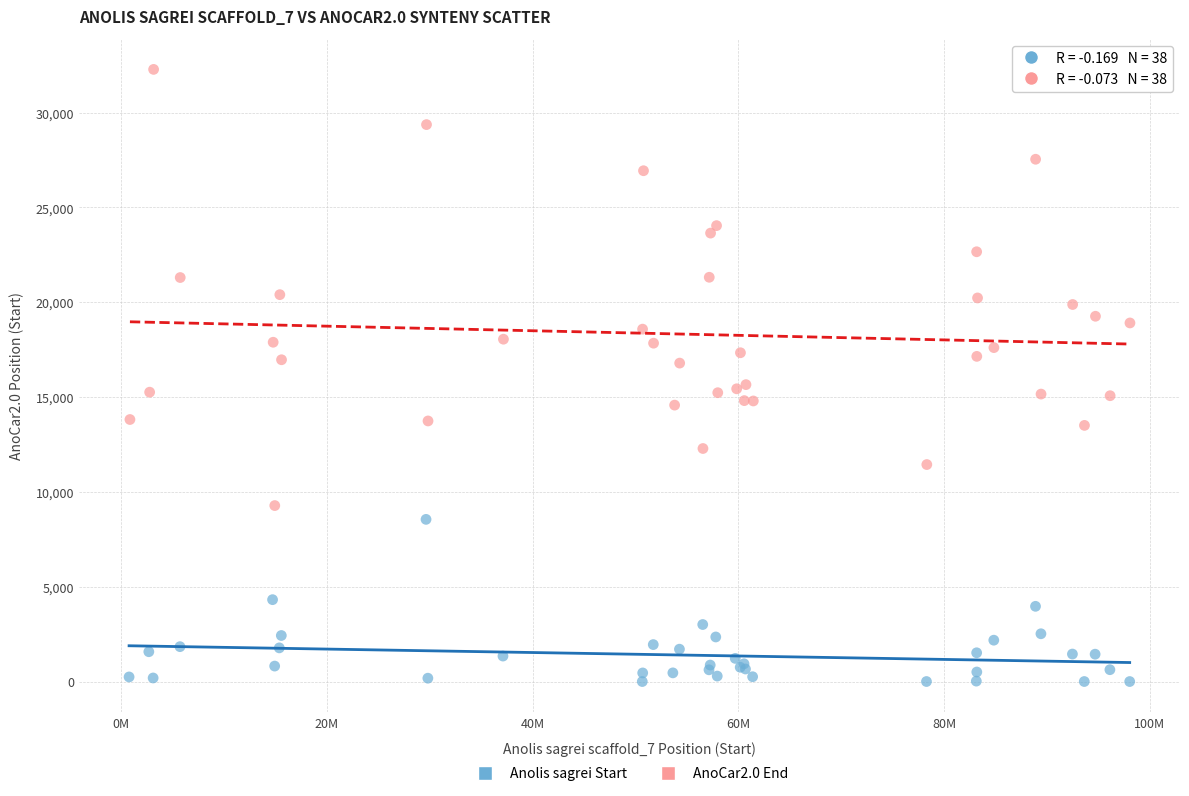

Which series reaches the maximum Y coordinate?

AnoCar2.0 End